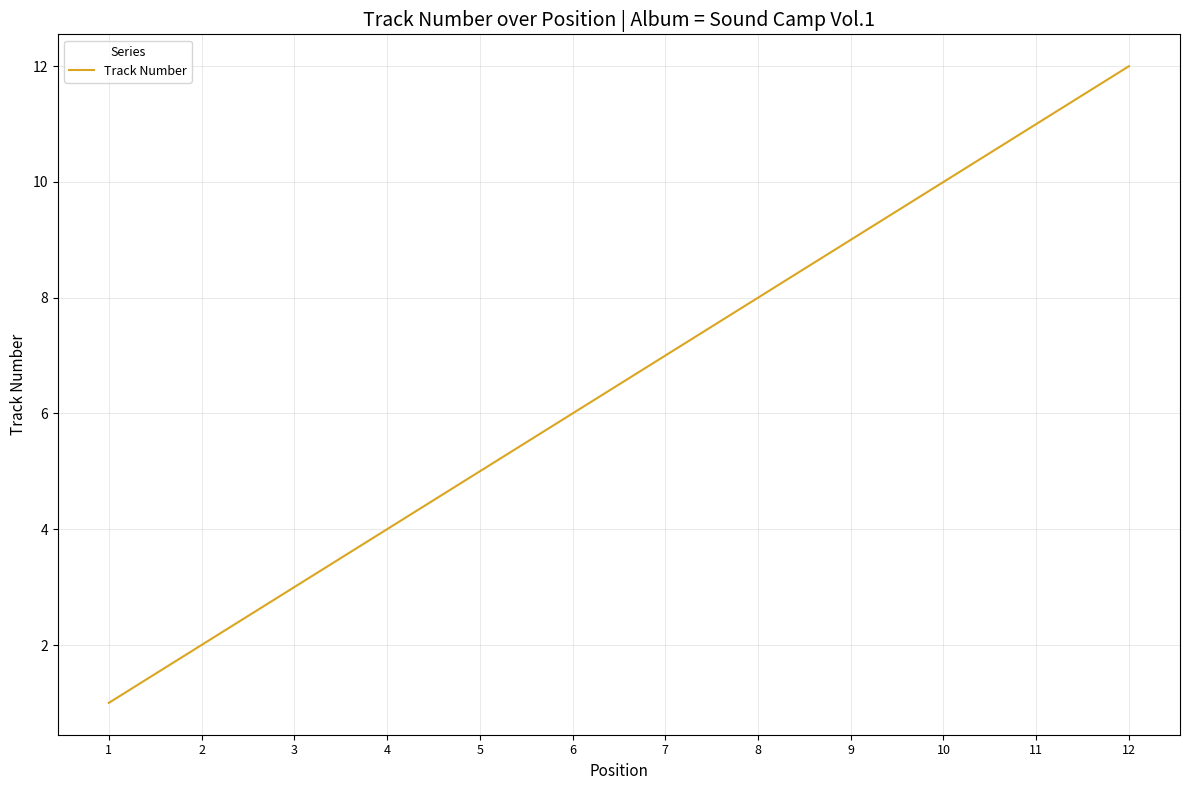

Is this an area chart (filled region under the line)?

No